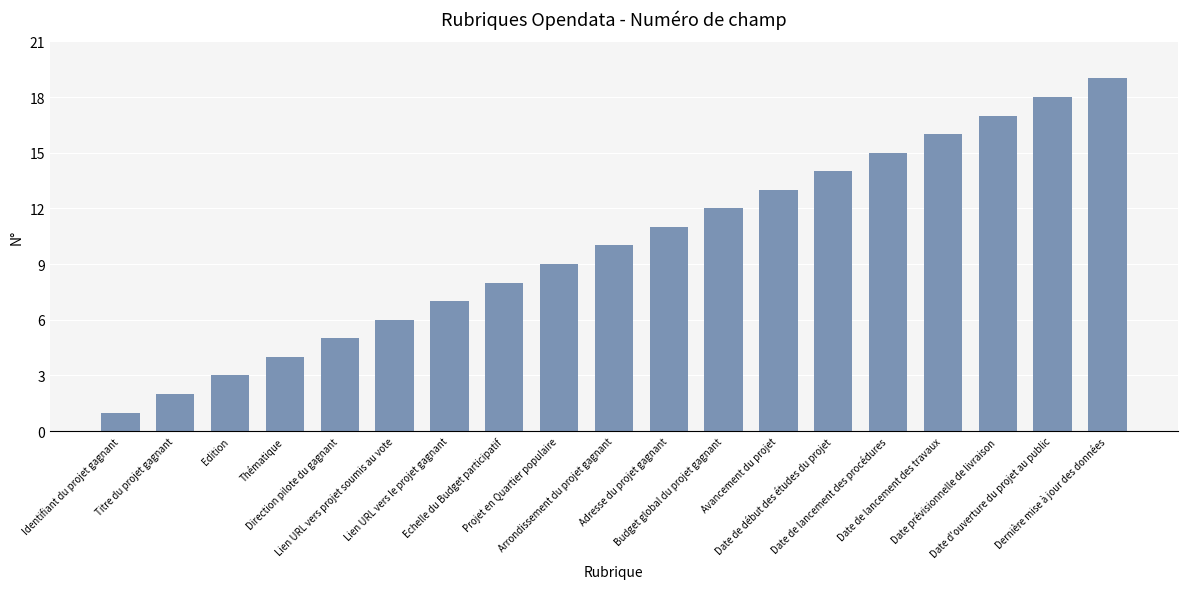

What is the minimum value shown in the chart?

1